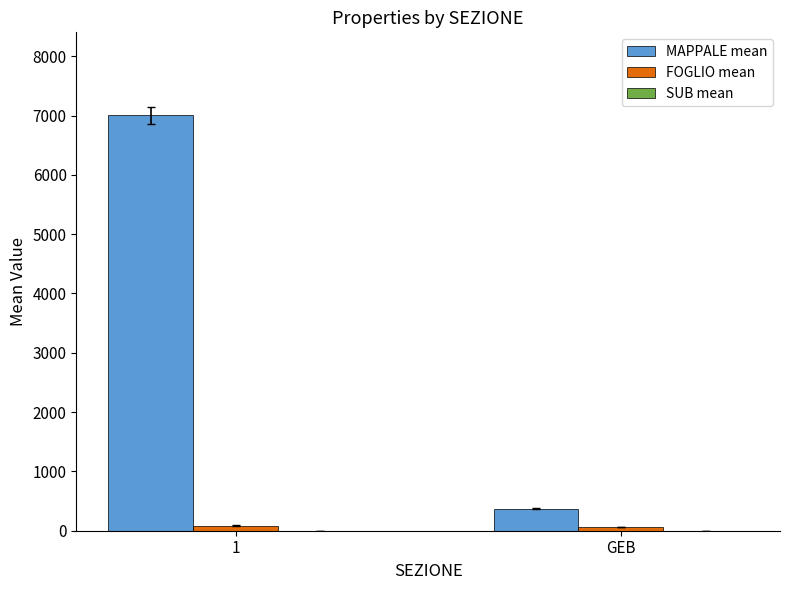

What is the maximum value shown in the chart?

7001.8